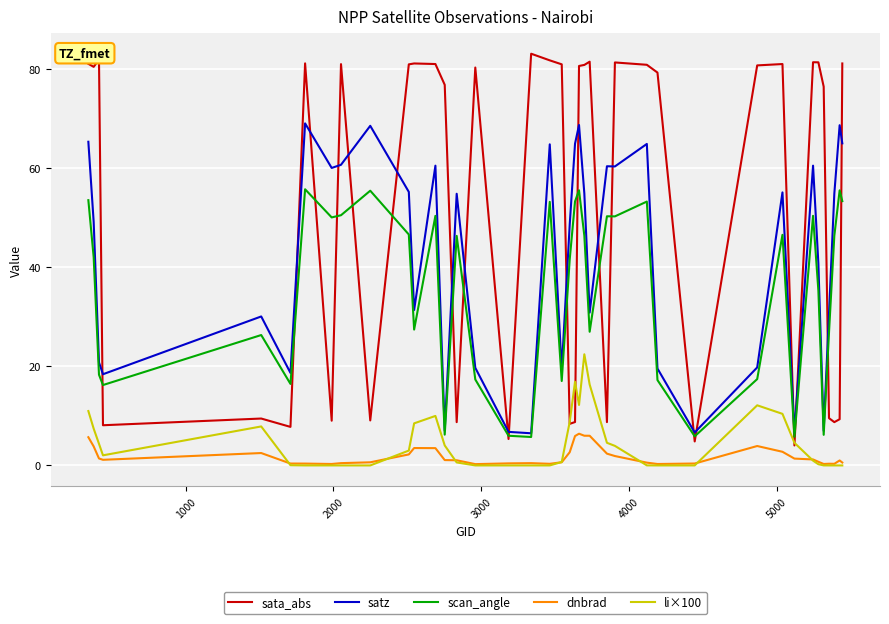

True or false: scan_angle and satz intersect in this chart.

False